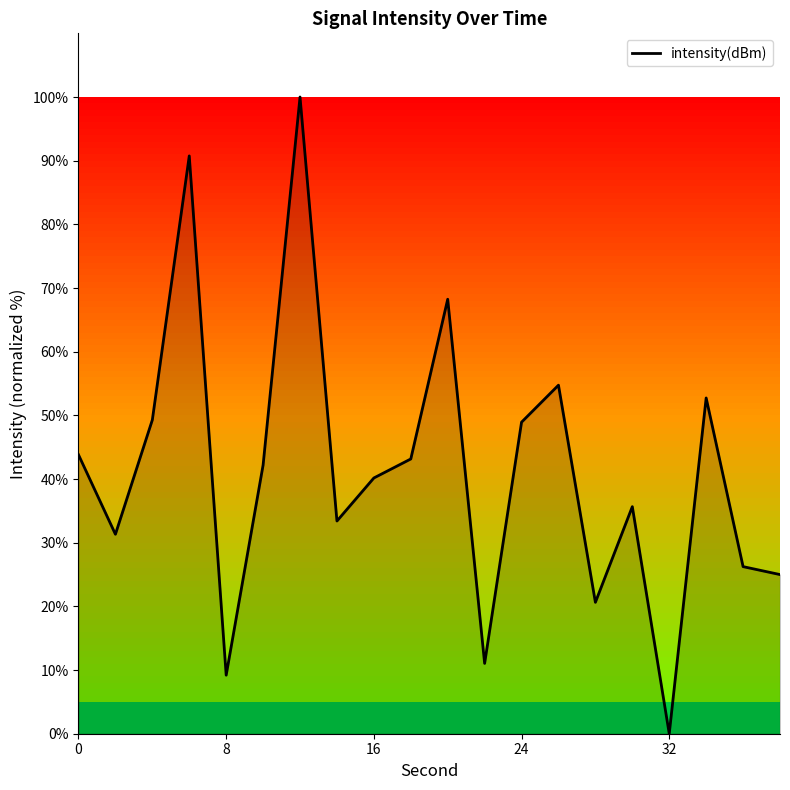

What is the difference between the maximum and minimum values?

100.0